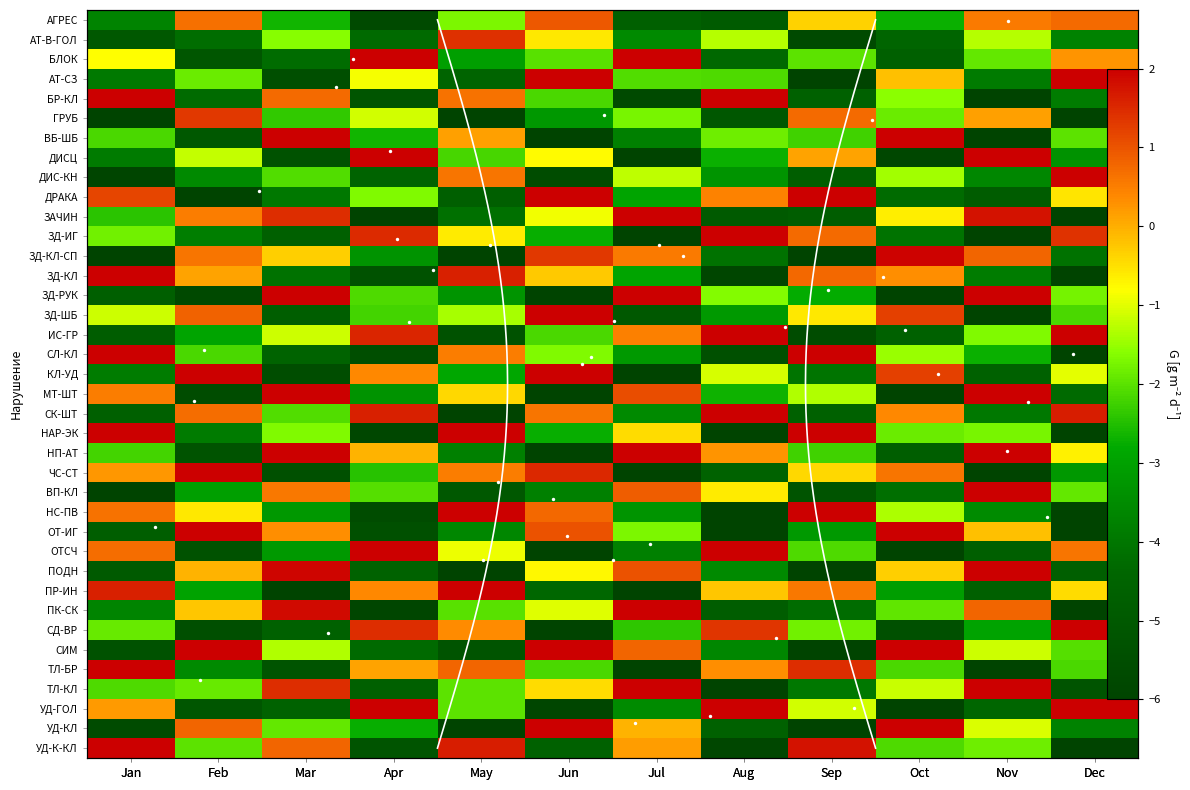

How many positive values does the БЛОК series have?

3